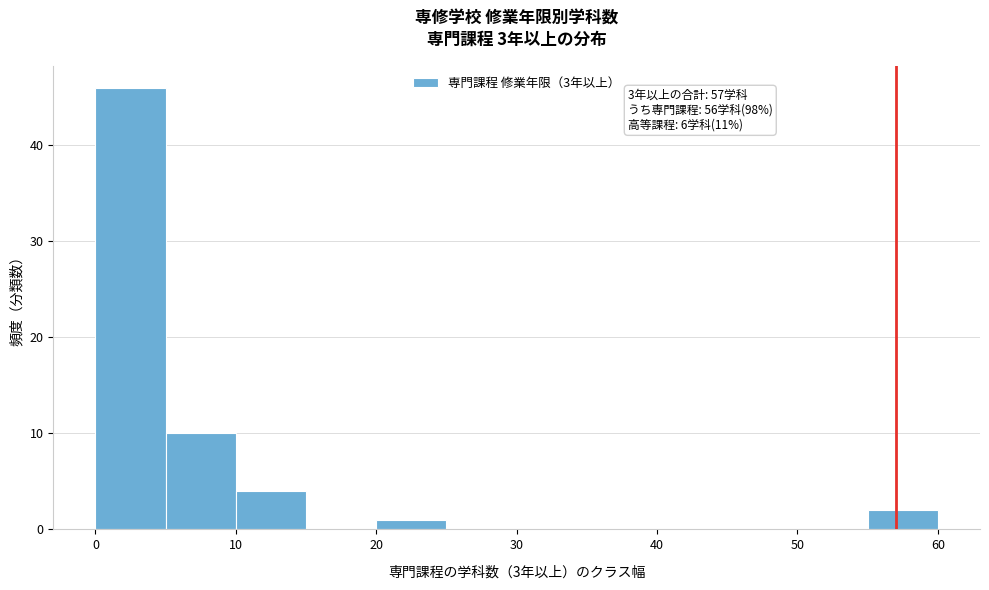

Over which range of the x-axis is the bar tallest?

0 to 5